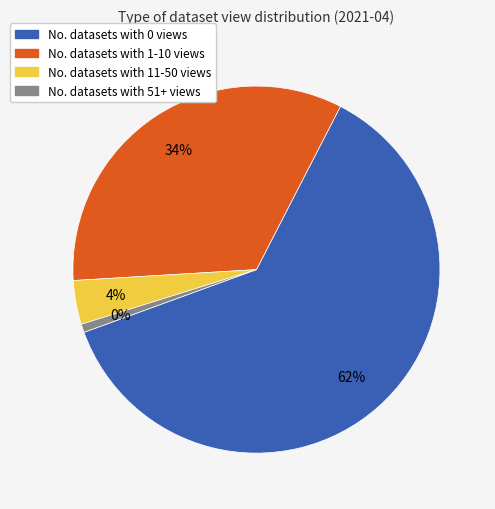

What is the total percentage of No. datasets with 1-10 views and No. datasets with 11-50 views?

37.4%